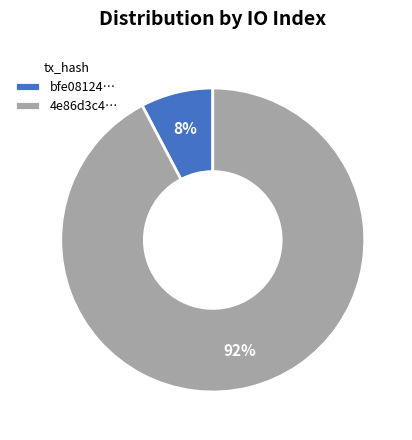

Do 4e86d3c4… and bfe08124… together represent more than half of the pie?

Yes